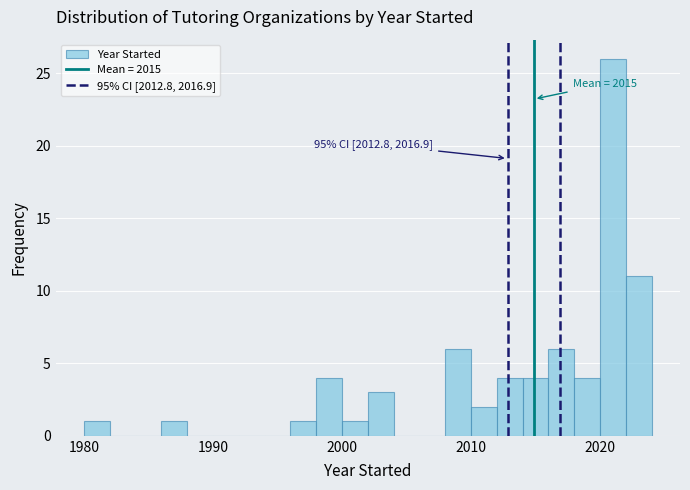

Around what value on the x-axis is the tallest bar? Give the approximate position of its centre, as read against the axis.

2021